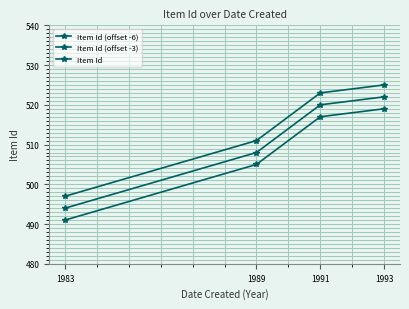

At how many categories does at least one series exceed 512?

2